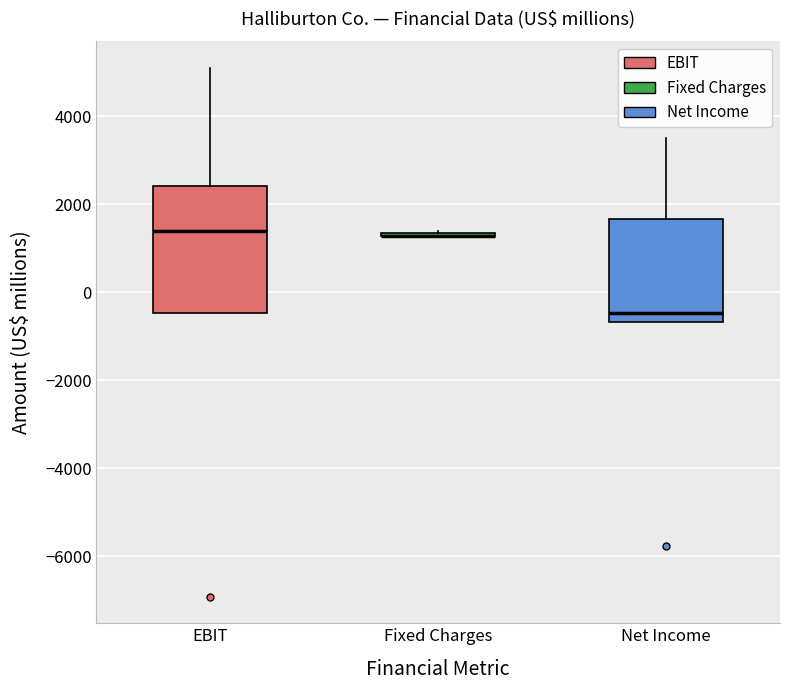

Reading left to right, transcribe this box plot: for each box, give where its median line is, the range the box spans, and where its two whiskers end, as read against the y-axis. The values are not printed on the chart, so give them approximately, as read against the axis.

EBIT: median 1400, box -400 to 2400, whiskers -400 to 5200
Fixed Charges: box collapsed to a line at 1200, whiskers 1200 to 1400
Net Income: median -400, box -600 to 1600, whiskers -600 to 3600